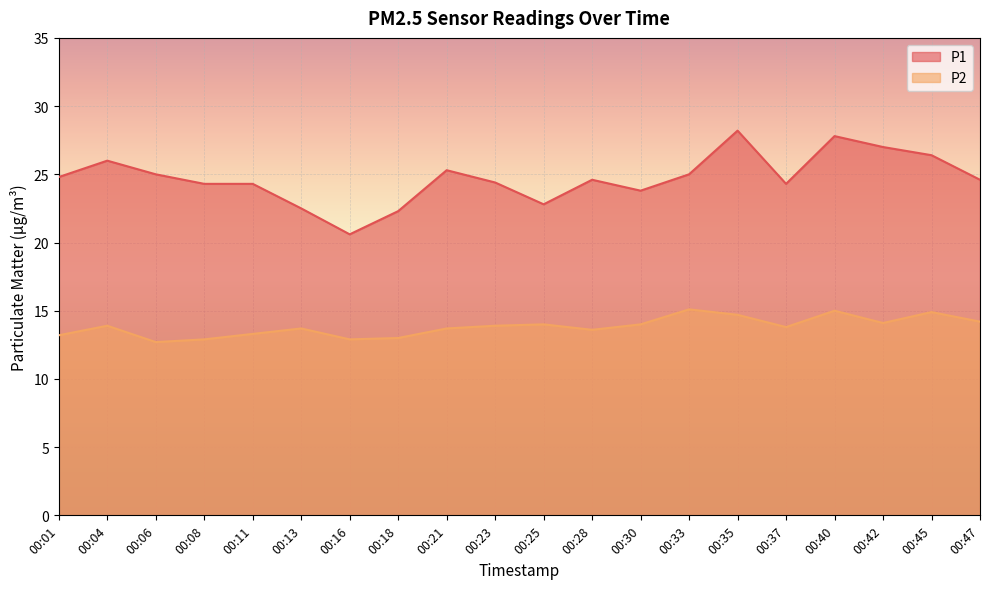

What is the value of the P1 point at the 2nd from the left?

26.0